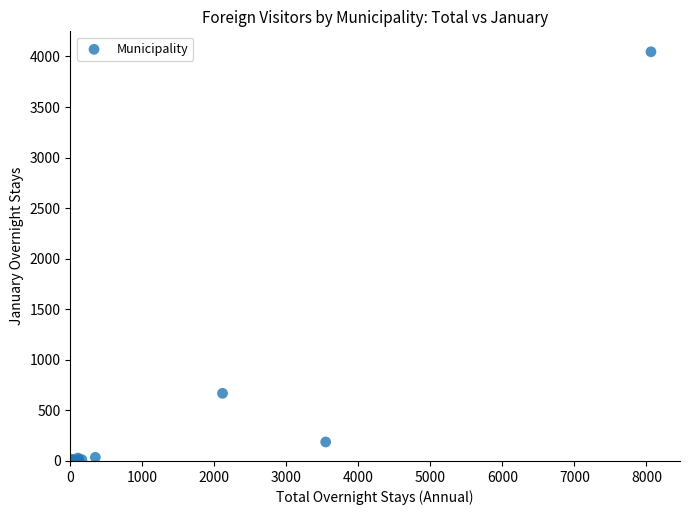

What Y value in the scatter plot is closest to 2023?

669